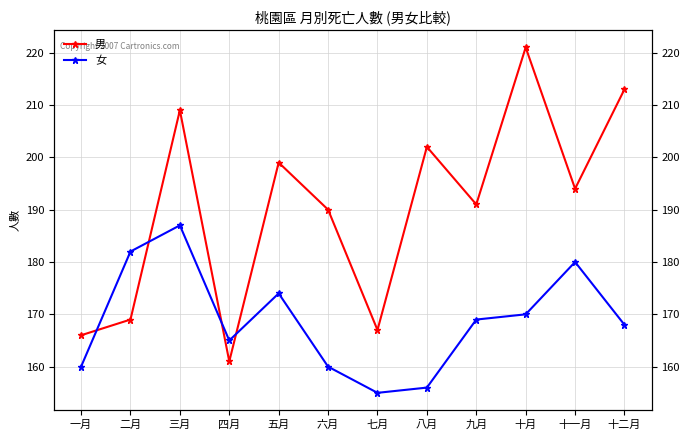

At which label does 男 reach its peak?

十月